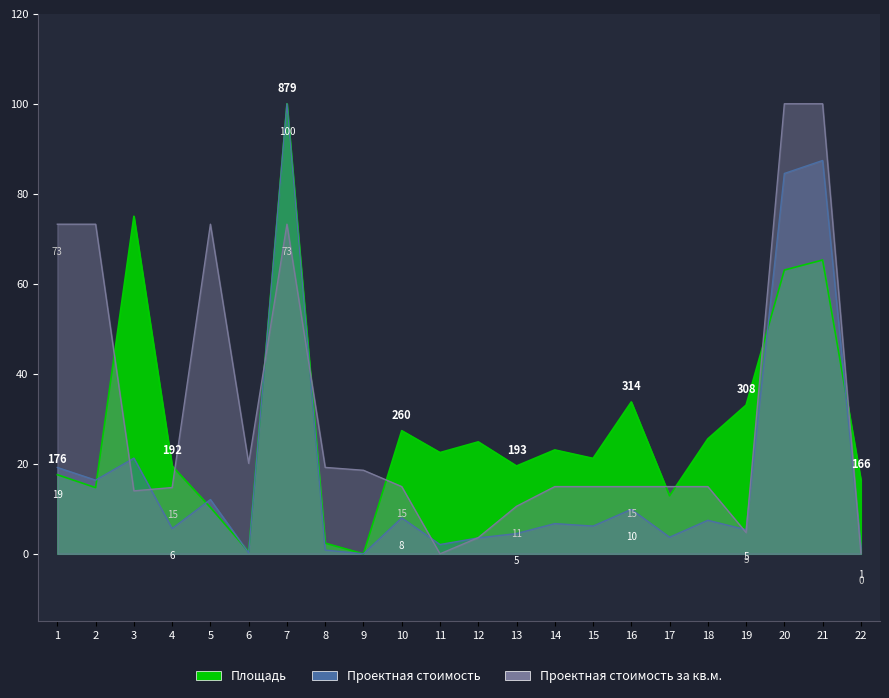

Which series has the largest range (max minus min)?

Площадь